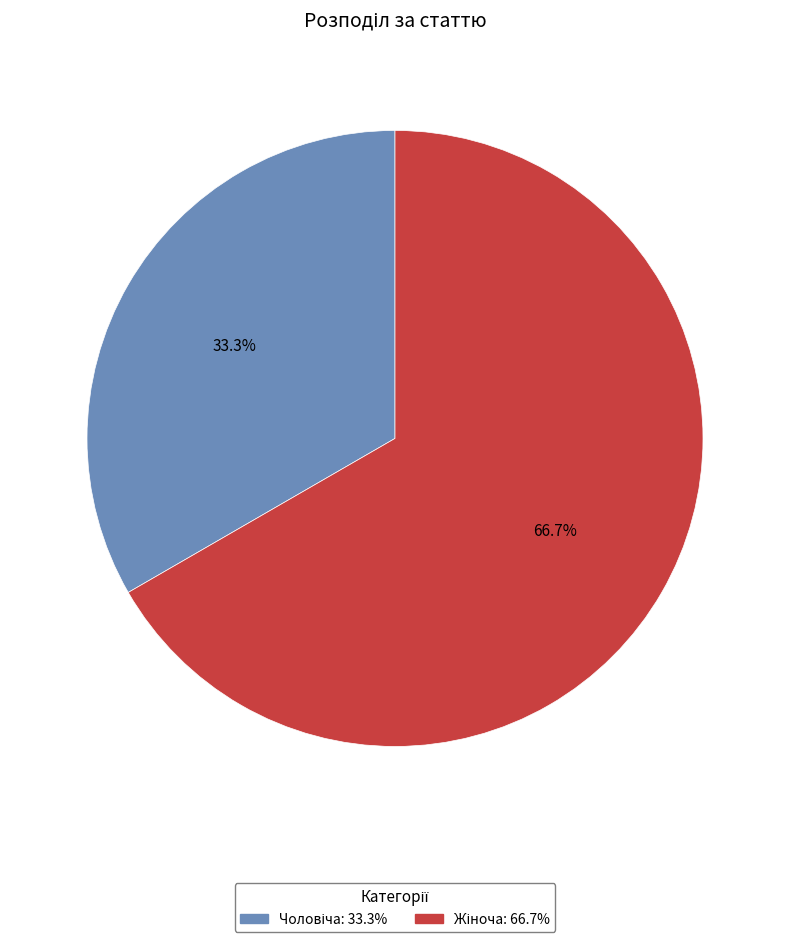

How many segments does this pie chart have?

2